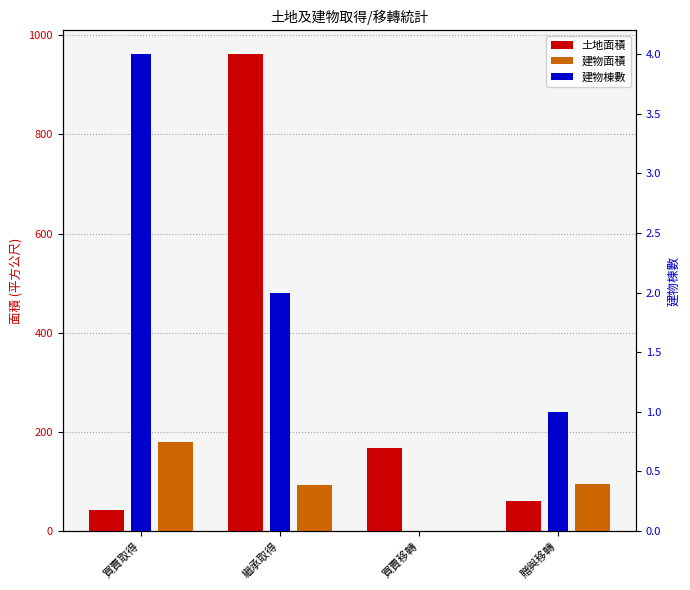

At which category does the chart reach its minimum across all series?

買賣移轉